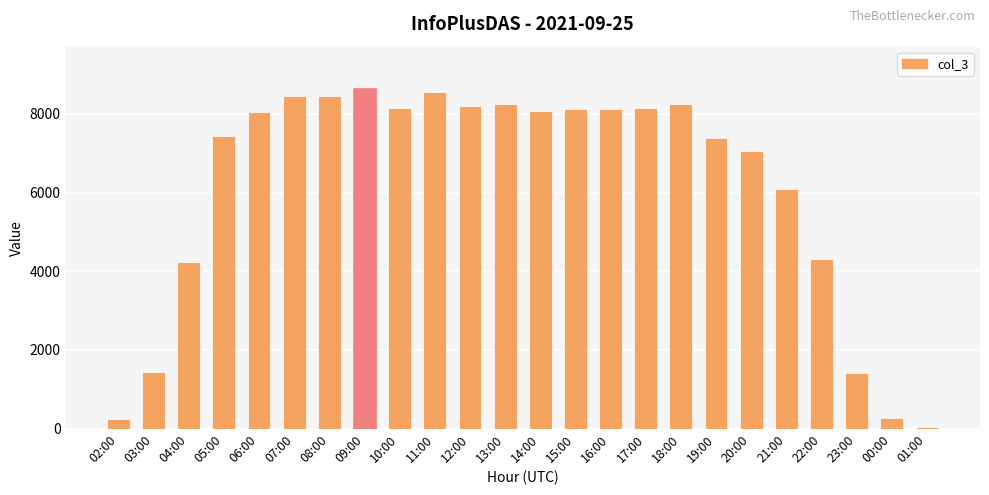

What is the smallest value displayed?

49